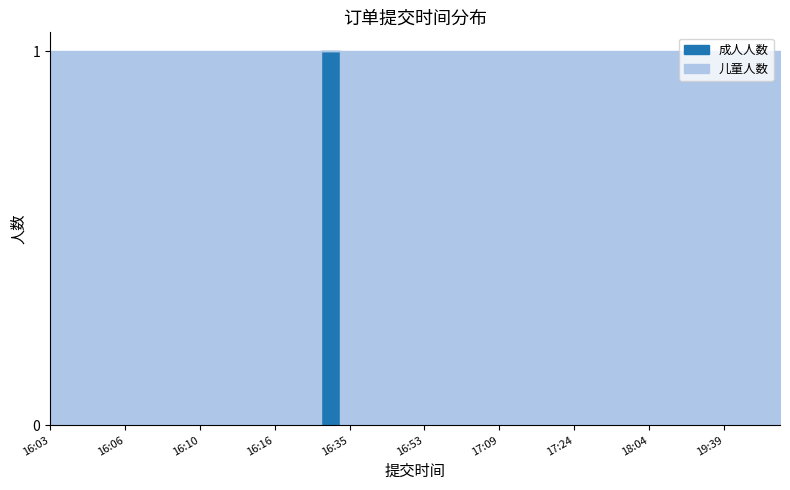

Where is the first local maximum for 成人人数?

16:28